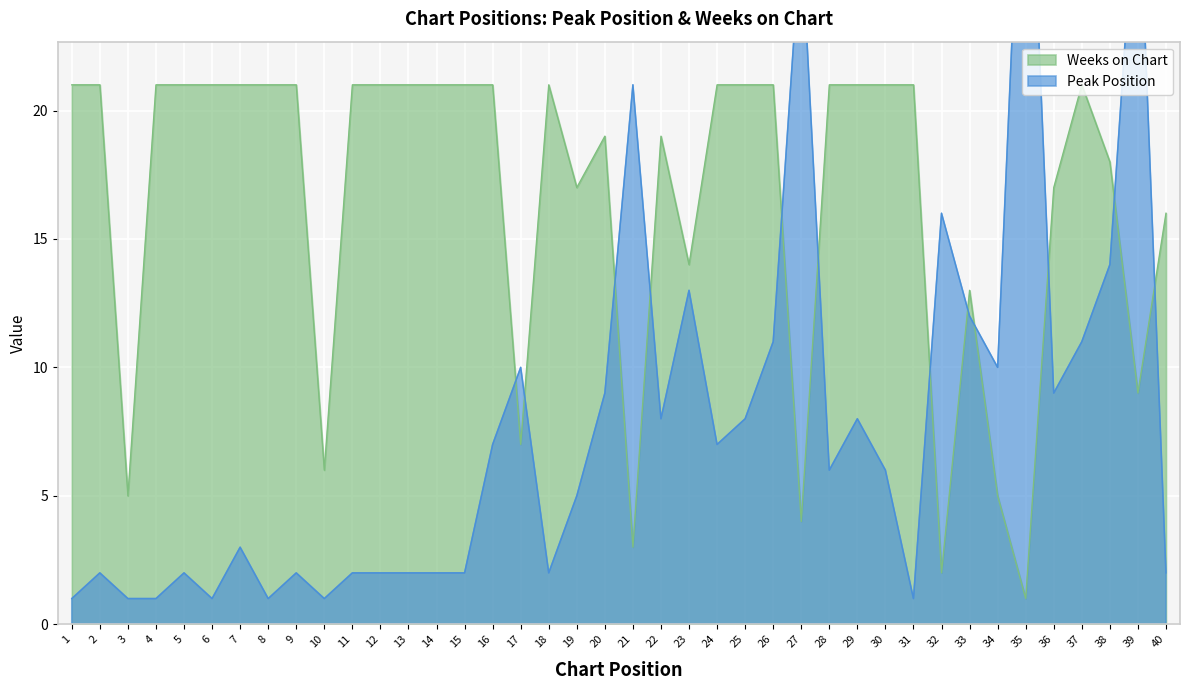

How many times do Weeks on Chart and Peak Position cross each other?

12